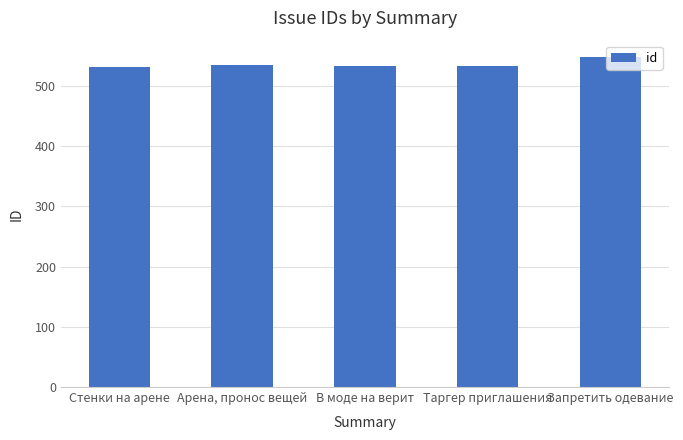

Does the chart contain stacked bars?

No